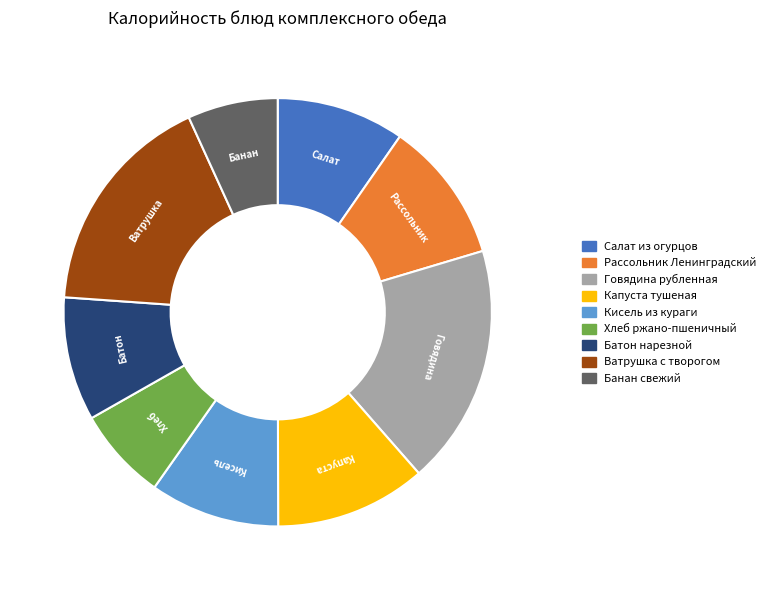

Which has a higher value, Кисель из кураги or Банан свежий?

Кисель из кураги